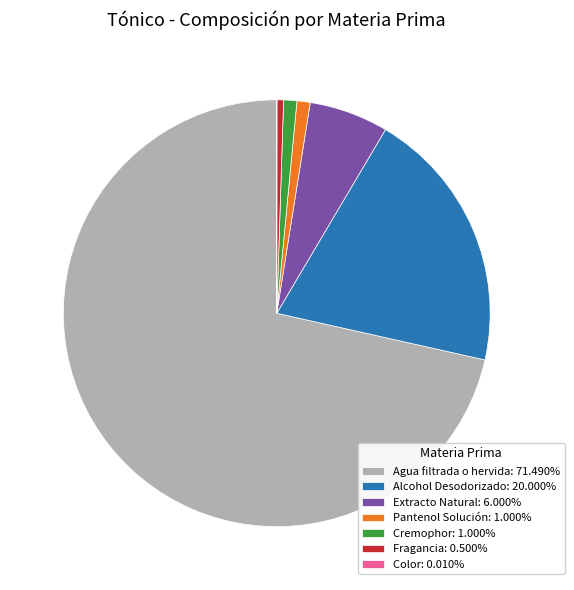

Is the sum of Agua filtrada o hervida: 71.490% and Extracto Natural: 6.000% greater than half?

Yes